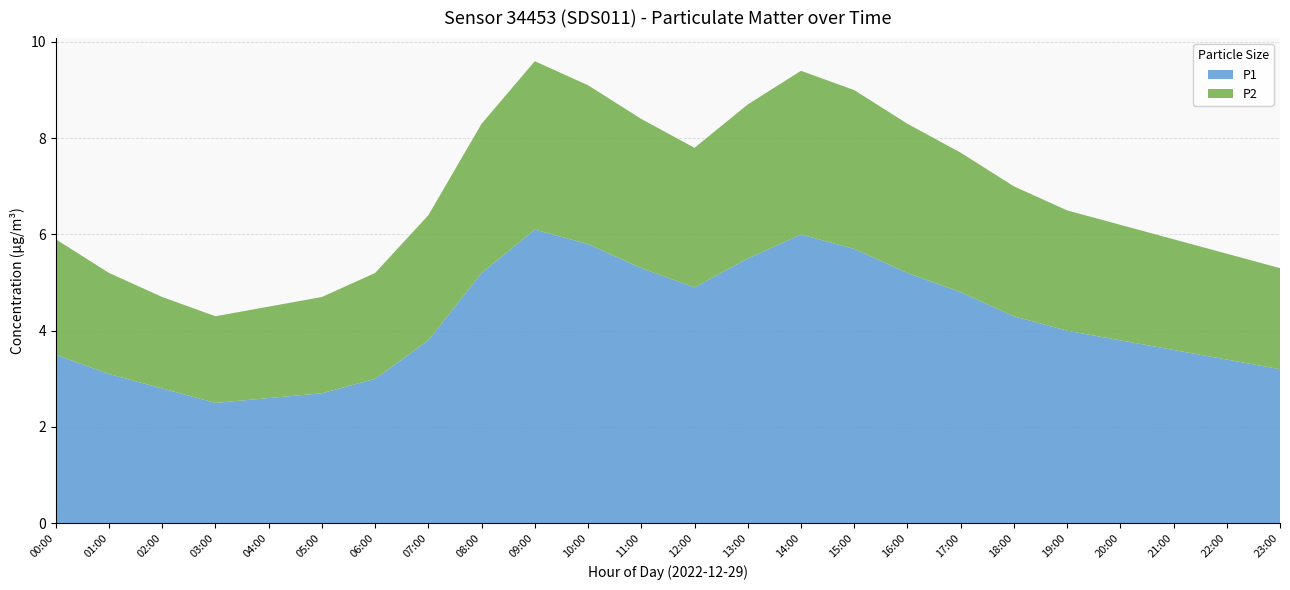

Reading left to right, list all the values displayed in this chart.

P1: 3.5	3.1	2.8	2.5	2.6	2.7	3.0	3.8	5.2	6.1	5.8	5.3	4.9	5.5	6.0	5.7	5.2	4.8	4.3	4.0	3.8	3.6	3.4	3.2
P2: 2.4	2.1	1.9	1.8	1.9	2.0	2.2	2.6	3.1	3.5	3.3	3.1	2.9	3.2	3.4	3.3	3.1	2.9	2.7	2.5	2.4	2.3	2.2	2.1